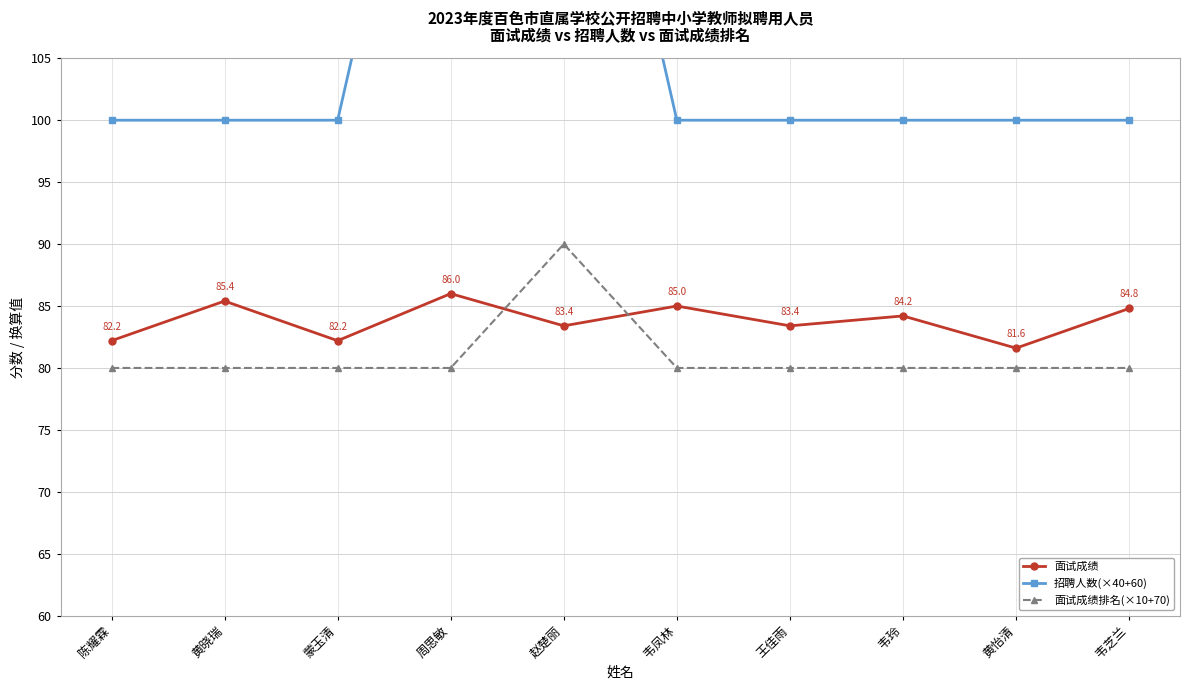

What is the label of the 1st point from the left?

陈耀霖